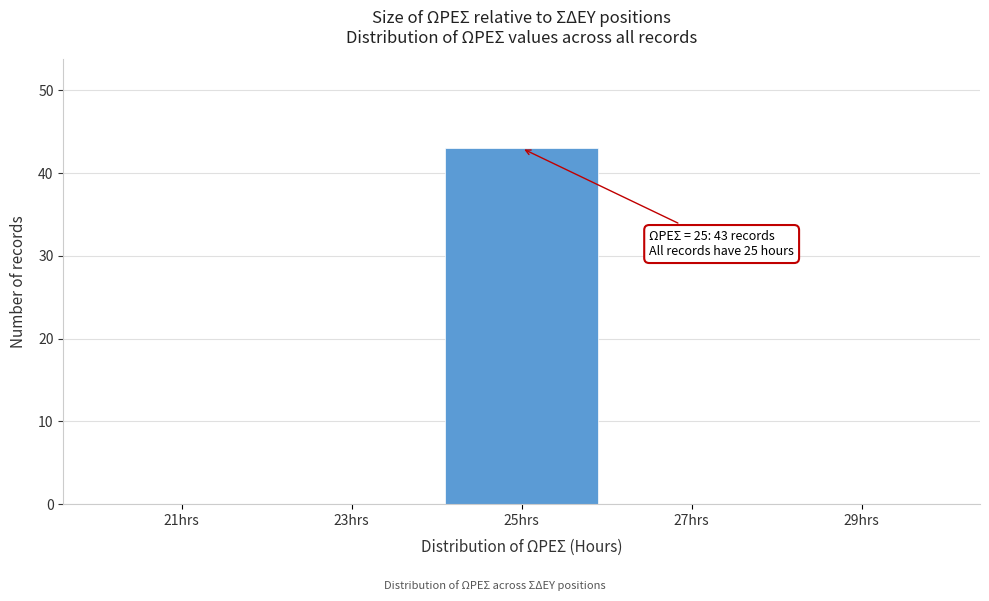

Over which range of the x-axis is the bar tallest?

24 to 26